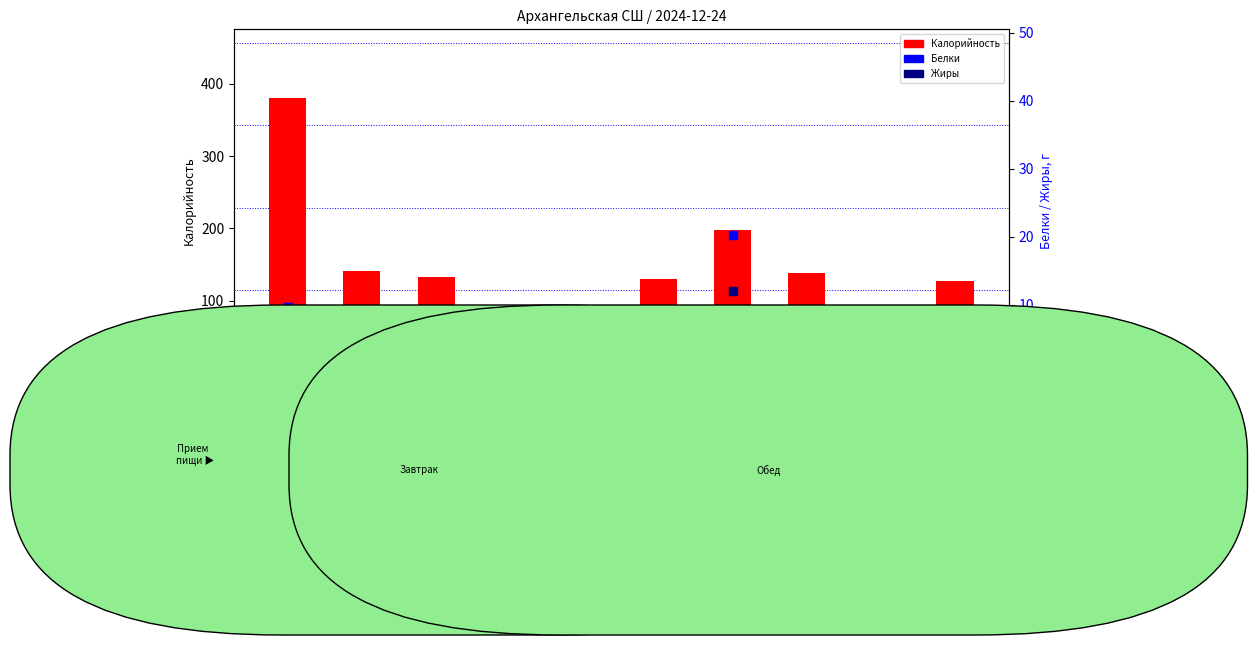

Which series has the largest total across all categories?

Калорийность